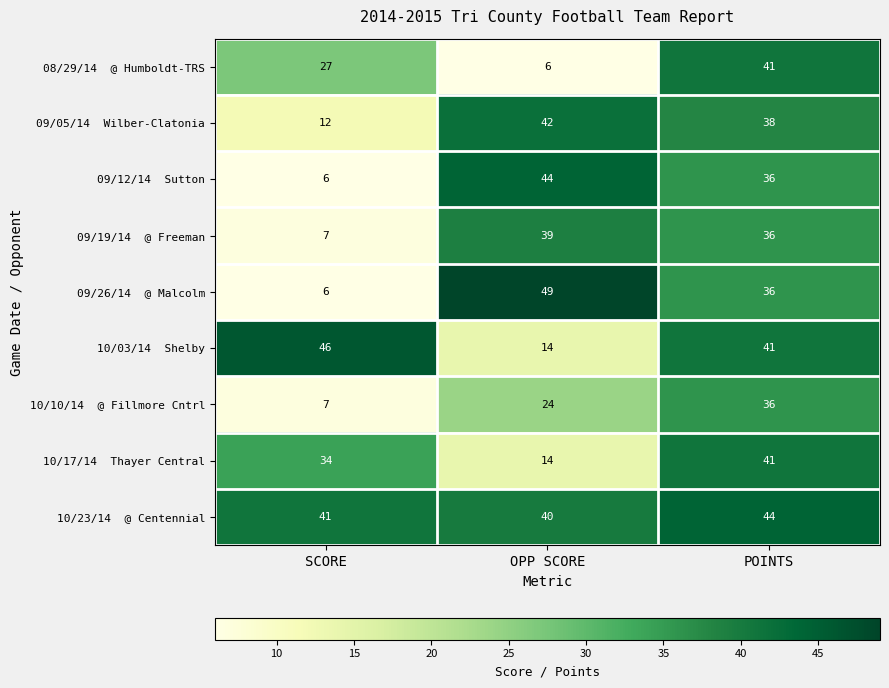

What is the difference between the highest and lowest values at OPP SCORE?

43